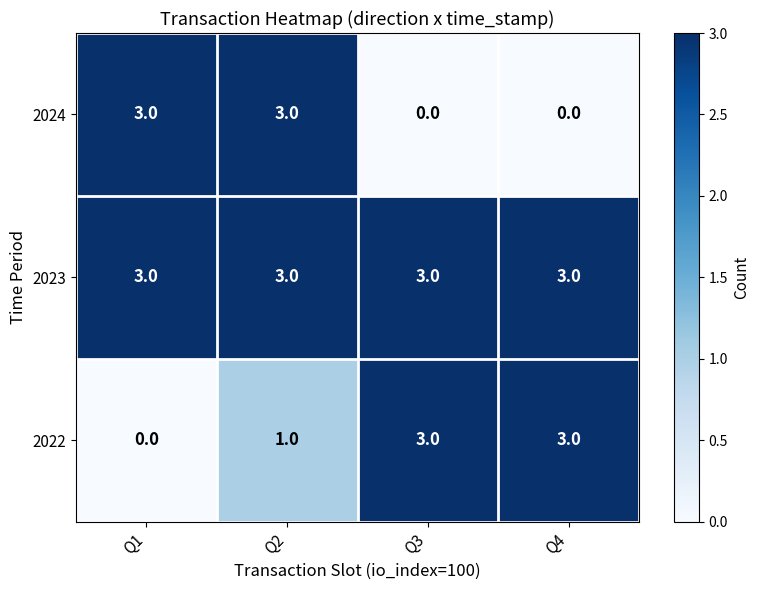

At how many categories does at least one series exceed 2?

4